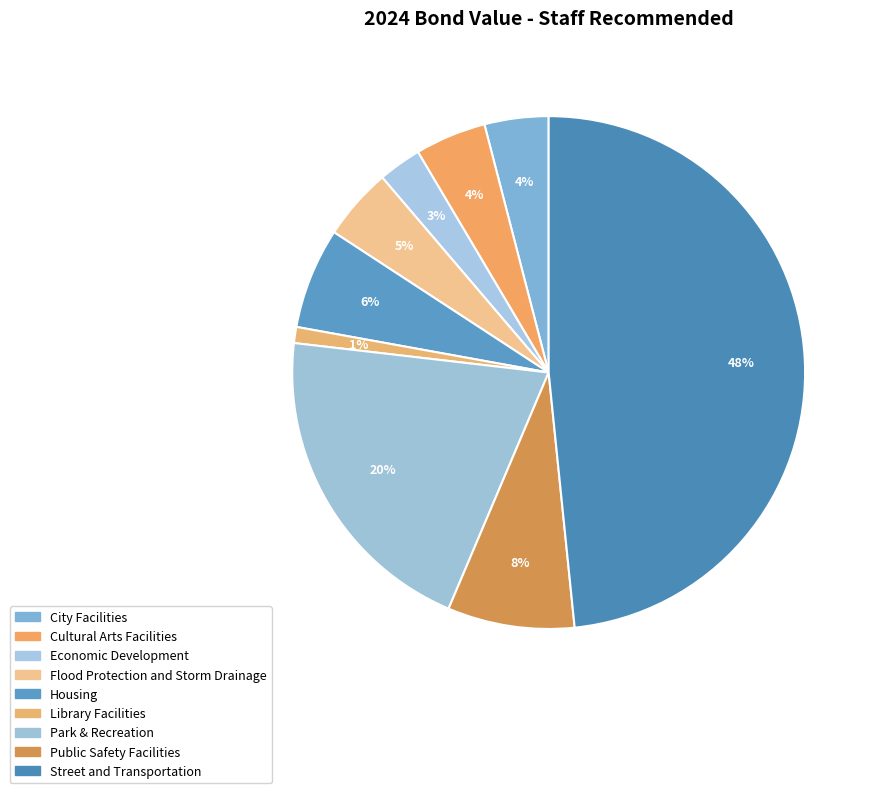

Rank the categories by value from highest to lowest.

Street and Transportation, Park & Recreation, Public Safety Facilities, Housing, Flood Protection and Storm Drainage, Cultural Arts Facilities, City Facilities, Economic Development, Library Facilities